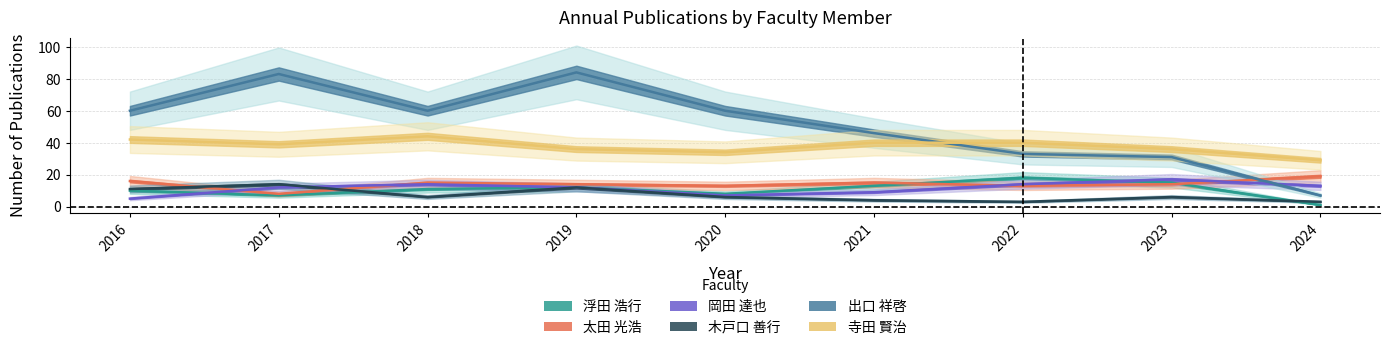

Where is the first local maximum for 太田 光浩?

2018